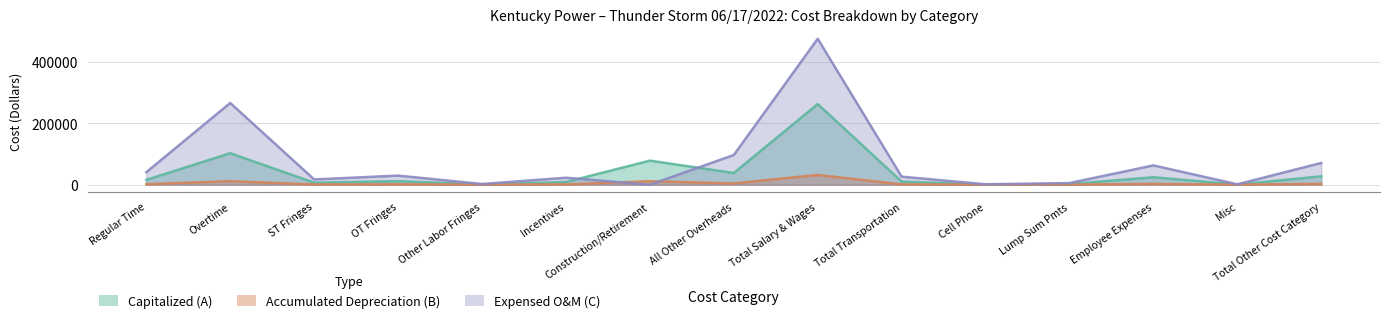

What value does the Expensed O&M (C) series have at Lump Sum Pmts, to the nearest 50?

5350